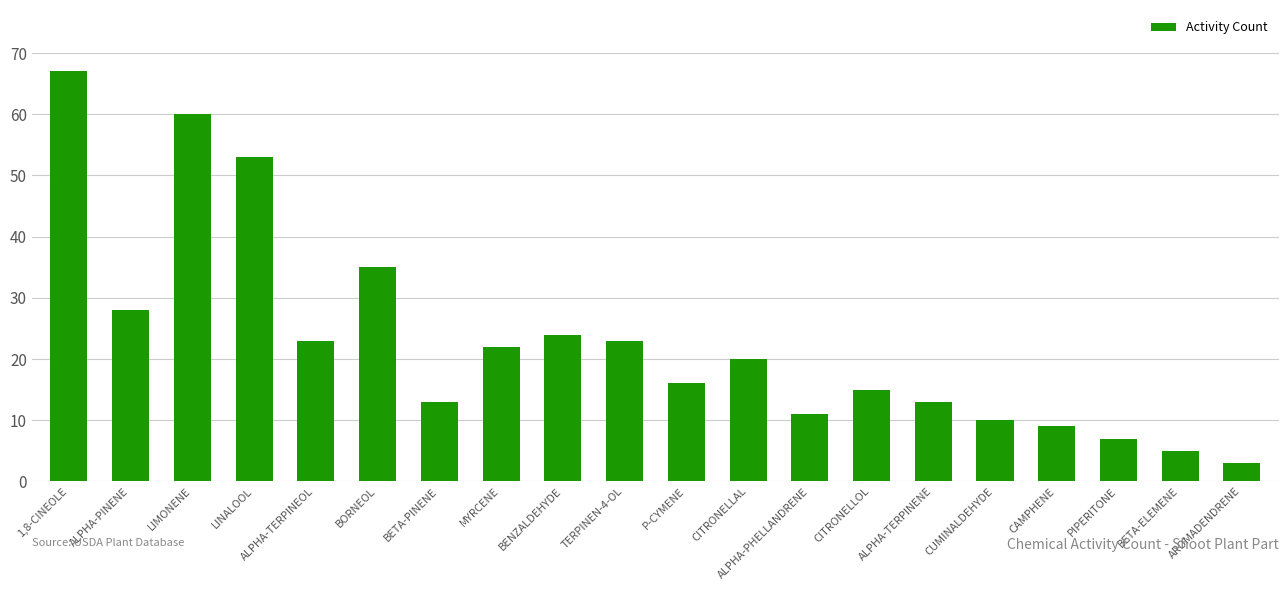

True or false: the data shows 24 at BENZALDEHYDE.

True